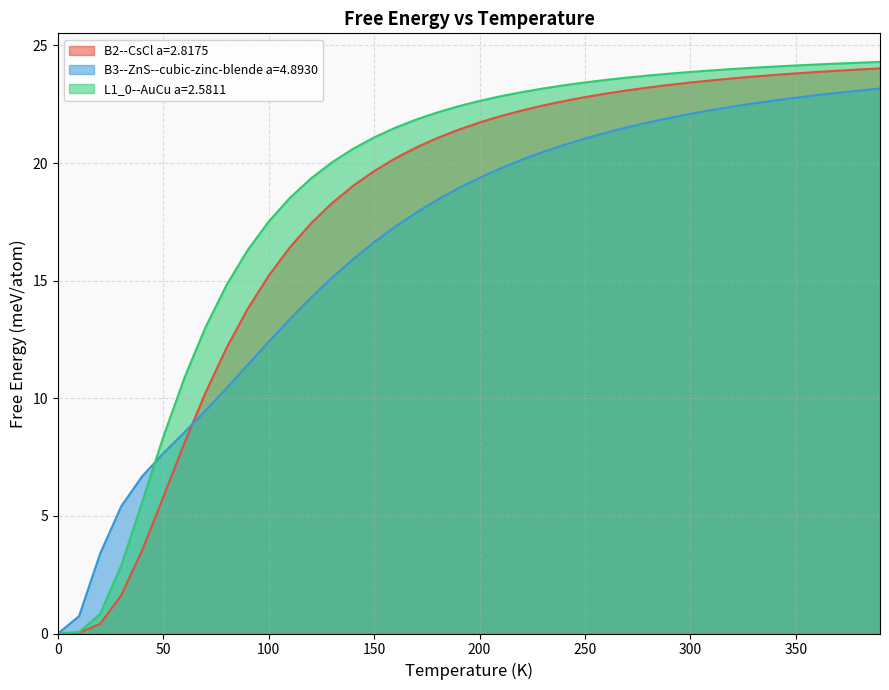

What is the difference between the highest and lowest values at 190.0?

3.5